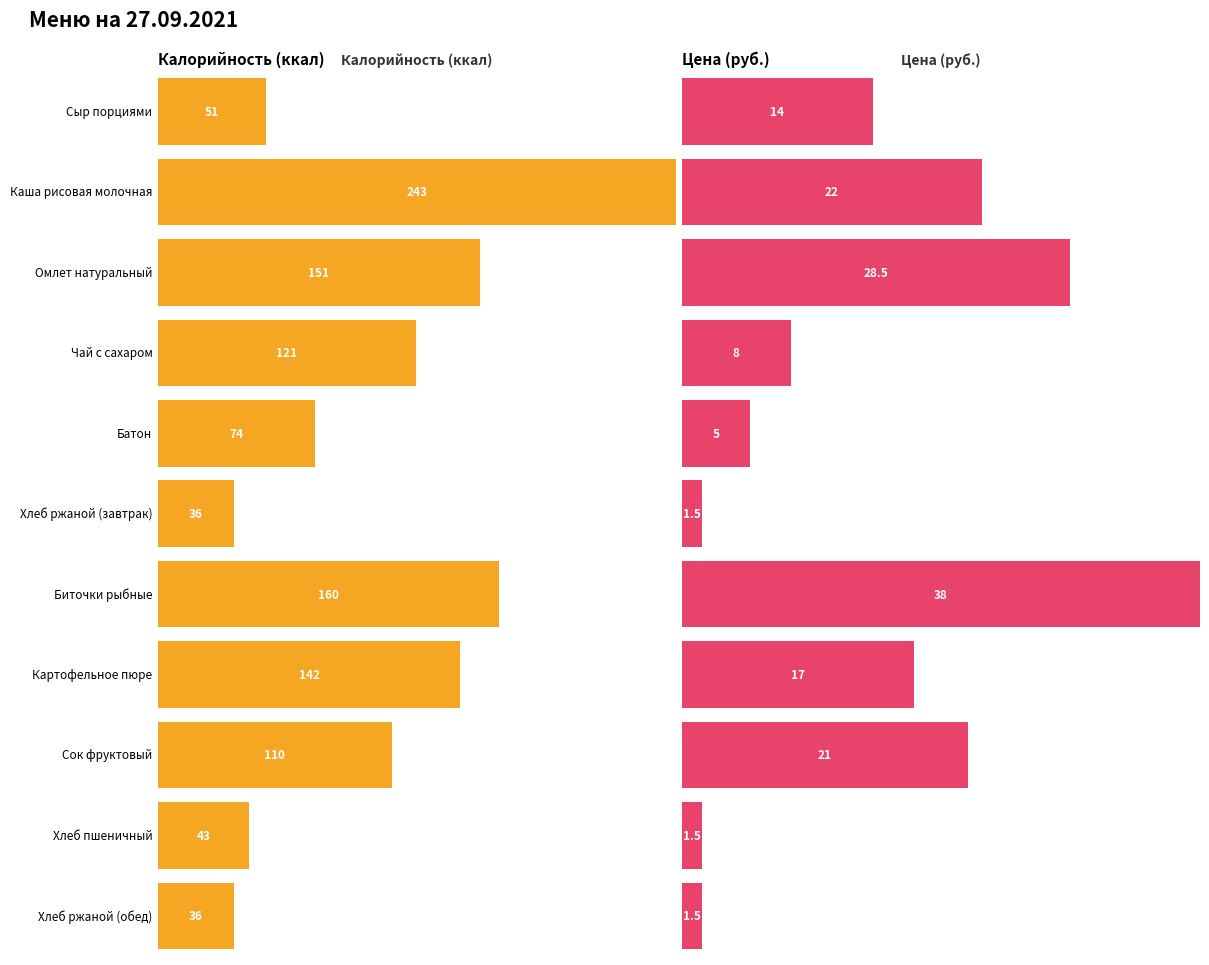

What are all the series names shown in the legend?

Калорийность, Цена